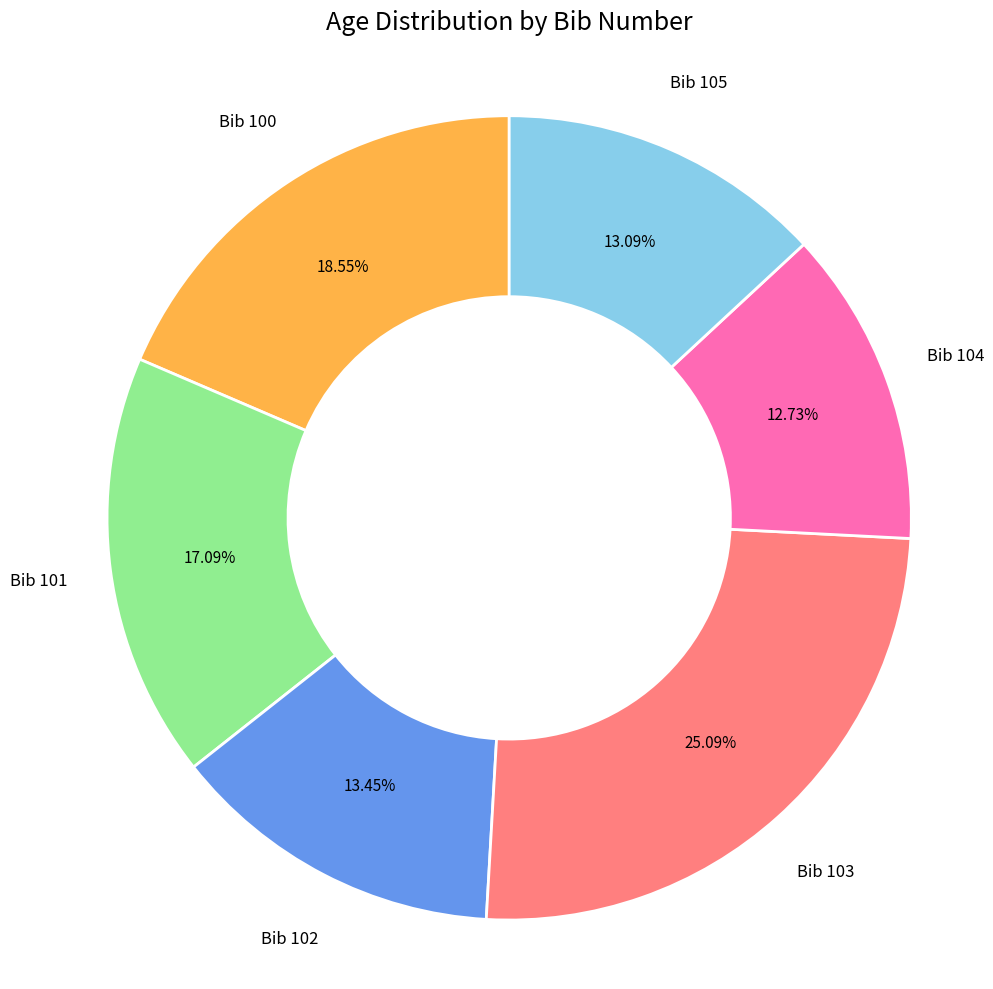

Between Bib 101 and Bib 102, which is larger?

Bib 101